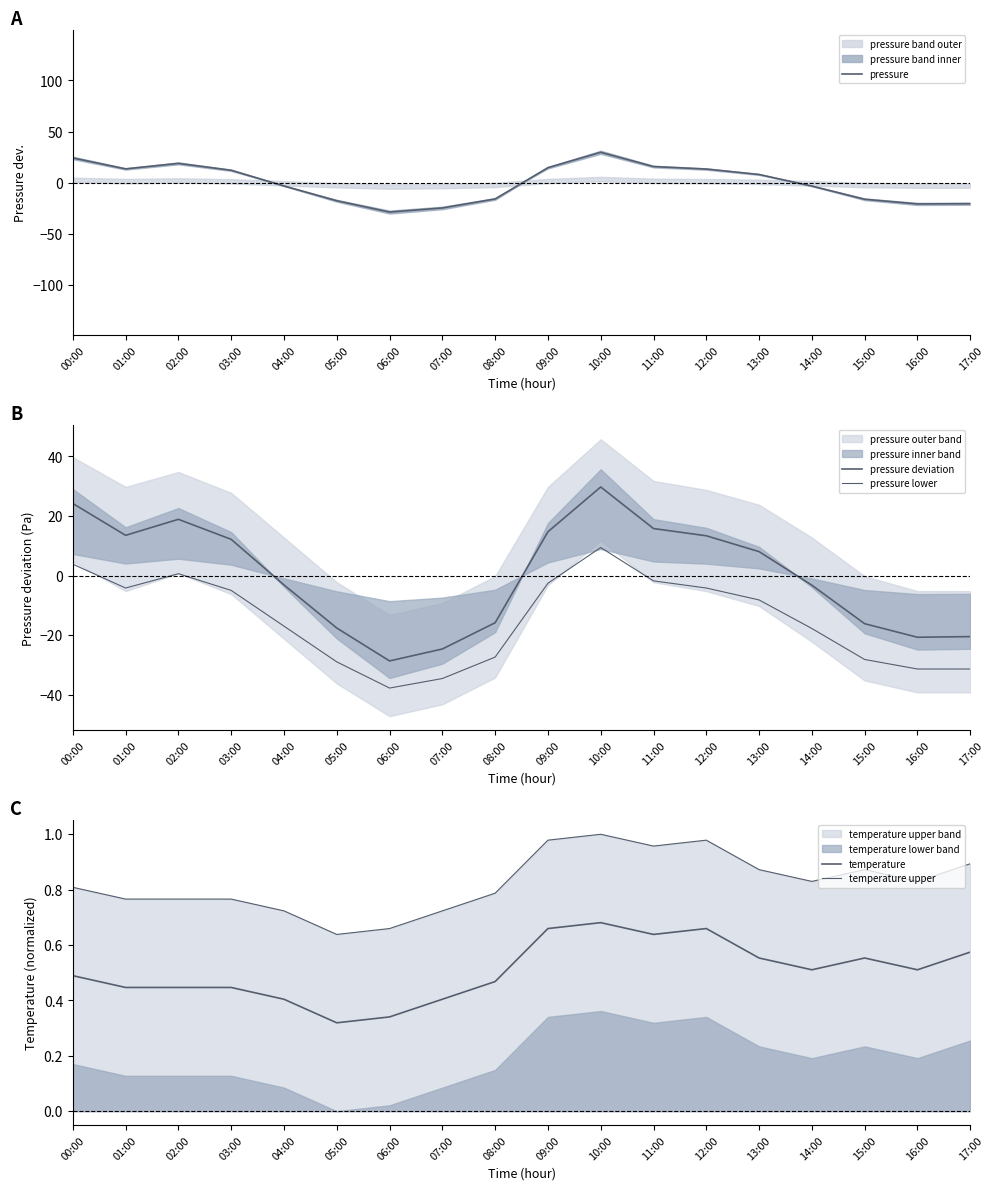

At which category is the sum across all series the highest?

10:00